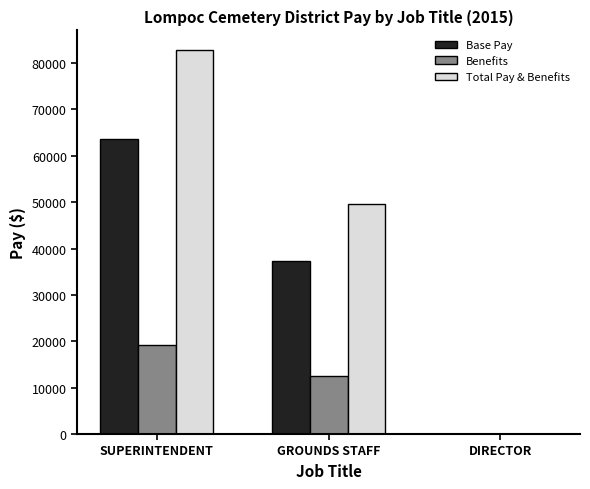

At which category is the sum across all series the highest?

SUPERINTENDENT